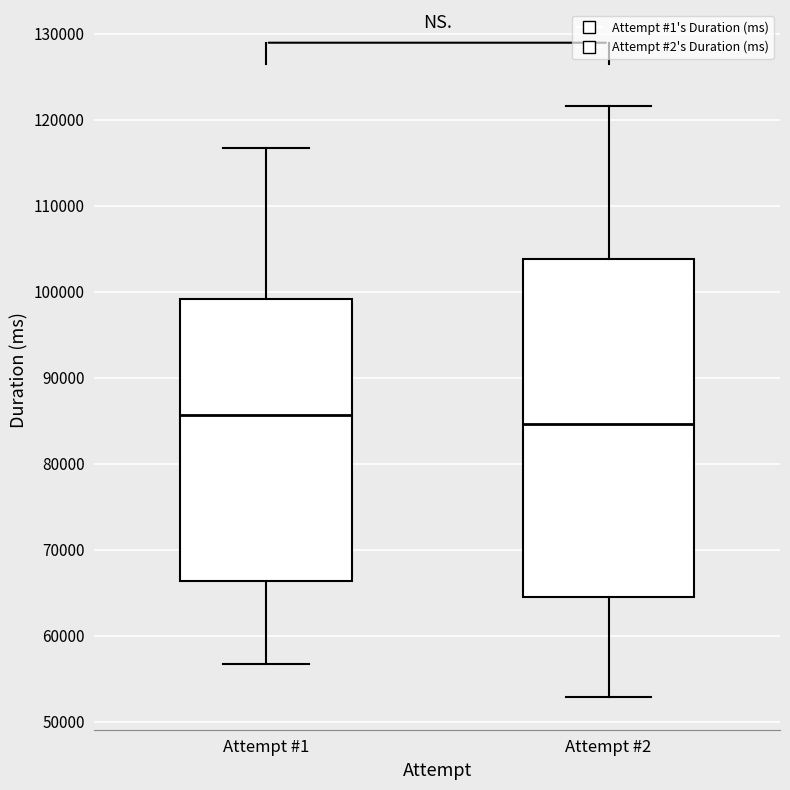

Which box has the highest median line?

Attempt #1